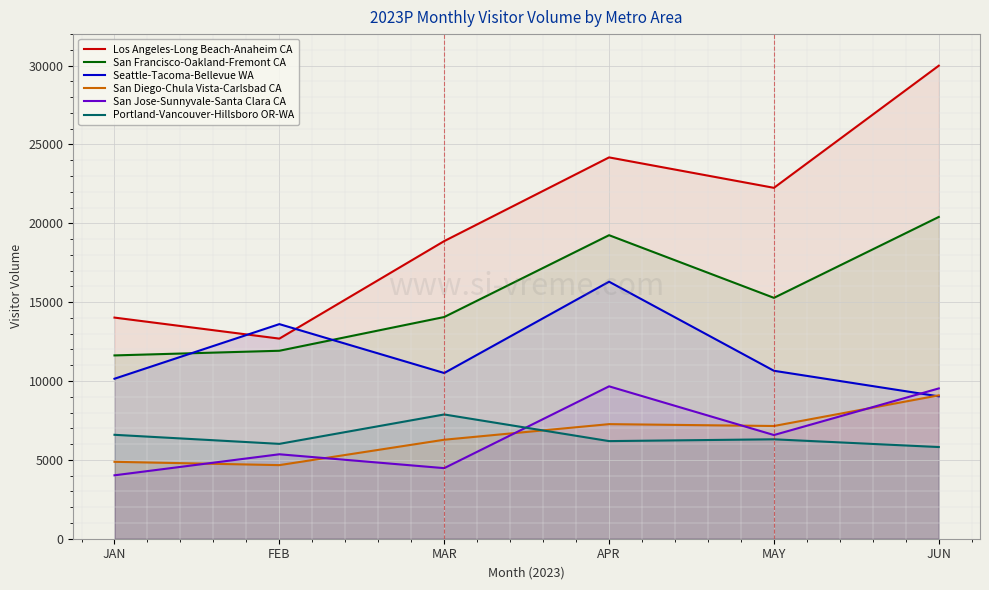

True or false: San Francisco-Oakland-Fremont CA has a value of 17064.4 at JAN.

False